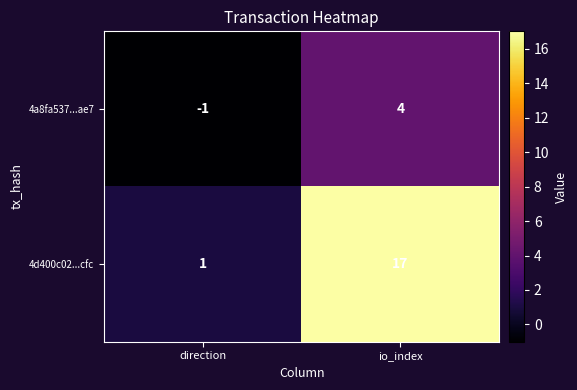

List the labels in order of 4a8fa537...ae7 value, largest first.

io_index, direction